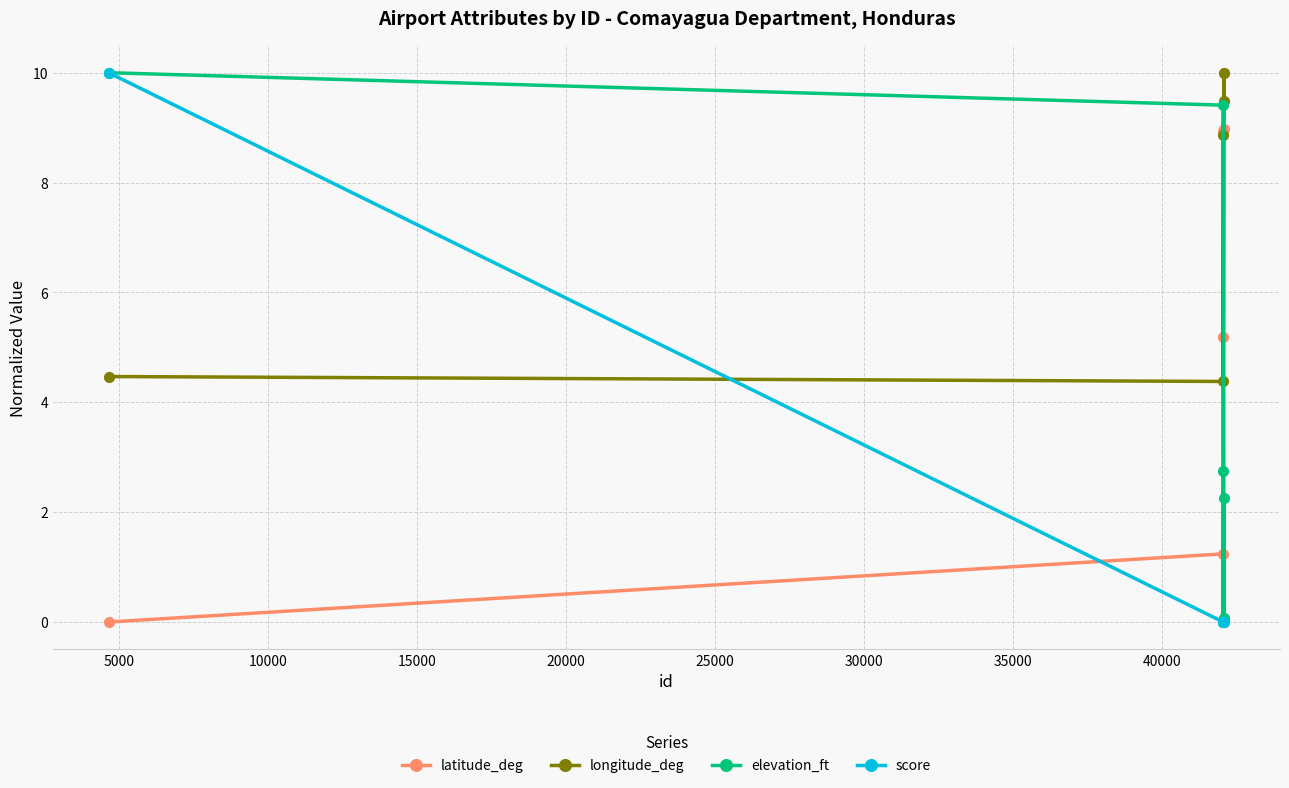

What is the difference between the maximum and minimum values in the longitude_deg series?

10.0